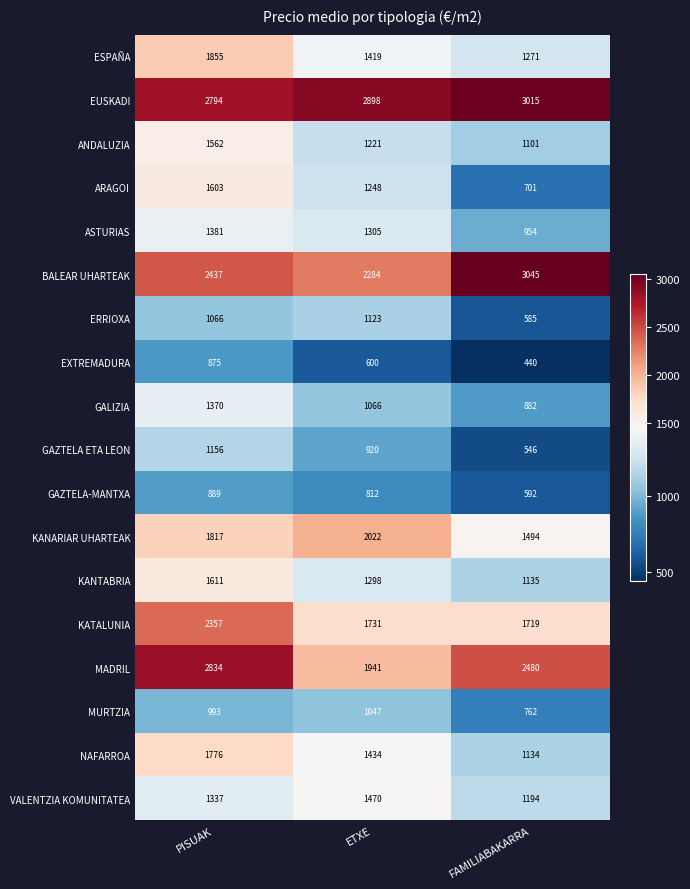

List the series in order of their peak value, lowest first.

EXTREMADURA, GAZTELA-MANTXA, MURTZIA, ERRIOXA, GAZTELA ETA LEON, GALIZIA, ASTURIAS, VALENTZIA KOMUNITATEA, ANDALUZIA, ARAGOI, KANTABRIA, NAFARROA, ESPAÑA, KANARIAR UHARTEAK, KATALUNIA, MADRIL, EUSKADI, BALEAR UHARTEAK